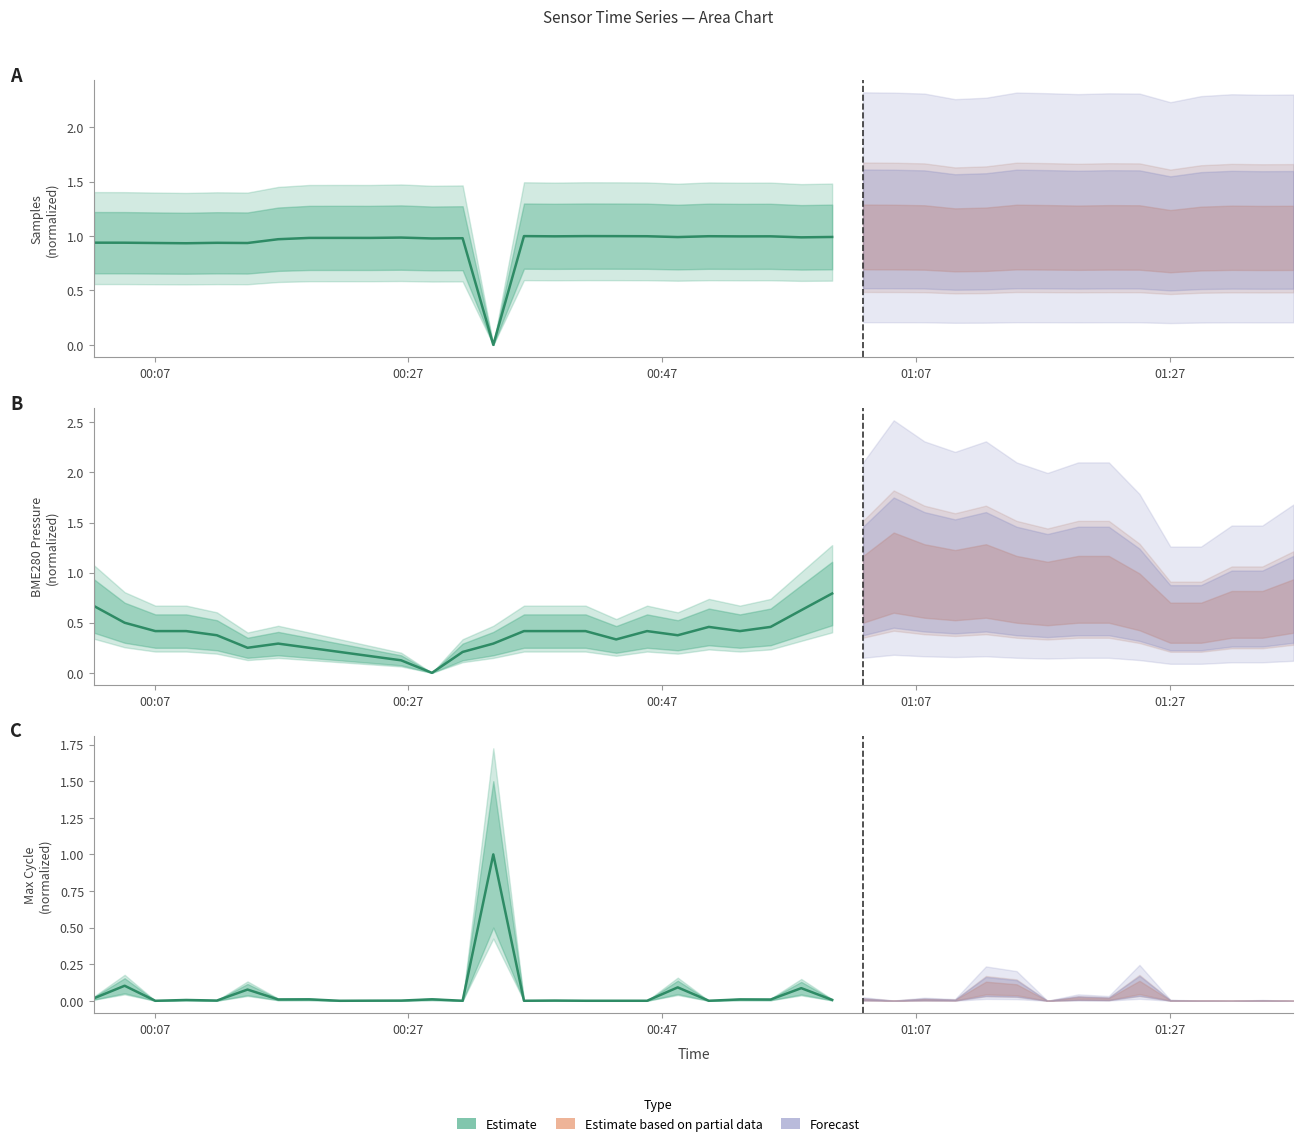

At which label is the value closest to 0?

00:47